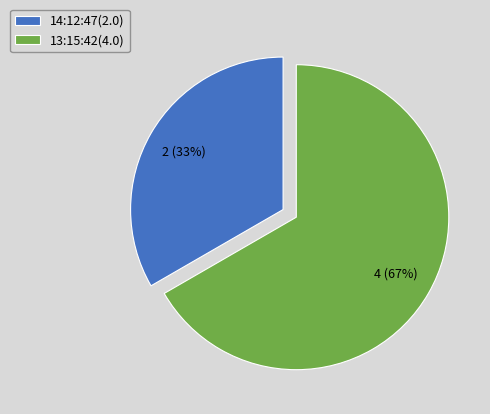

What is the ratio of the value at 14:12:47 to the value at 13:15:42?

0.5